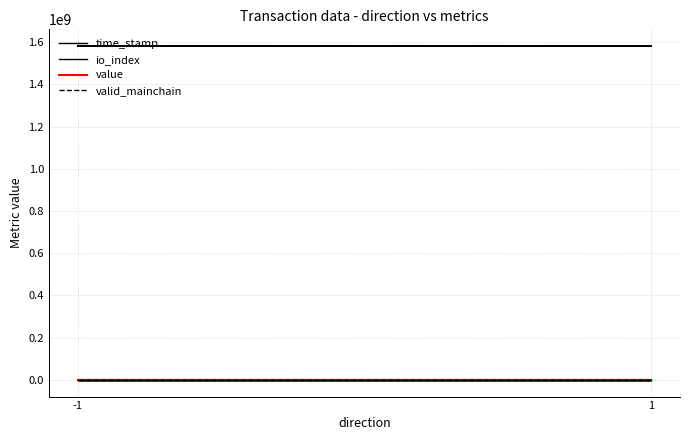

Rank the series by their maximum value, from highest to lowest.

time_stamp, value, io_index, valid_mainchain